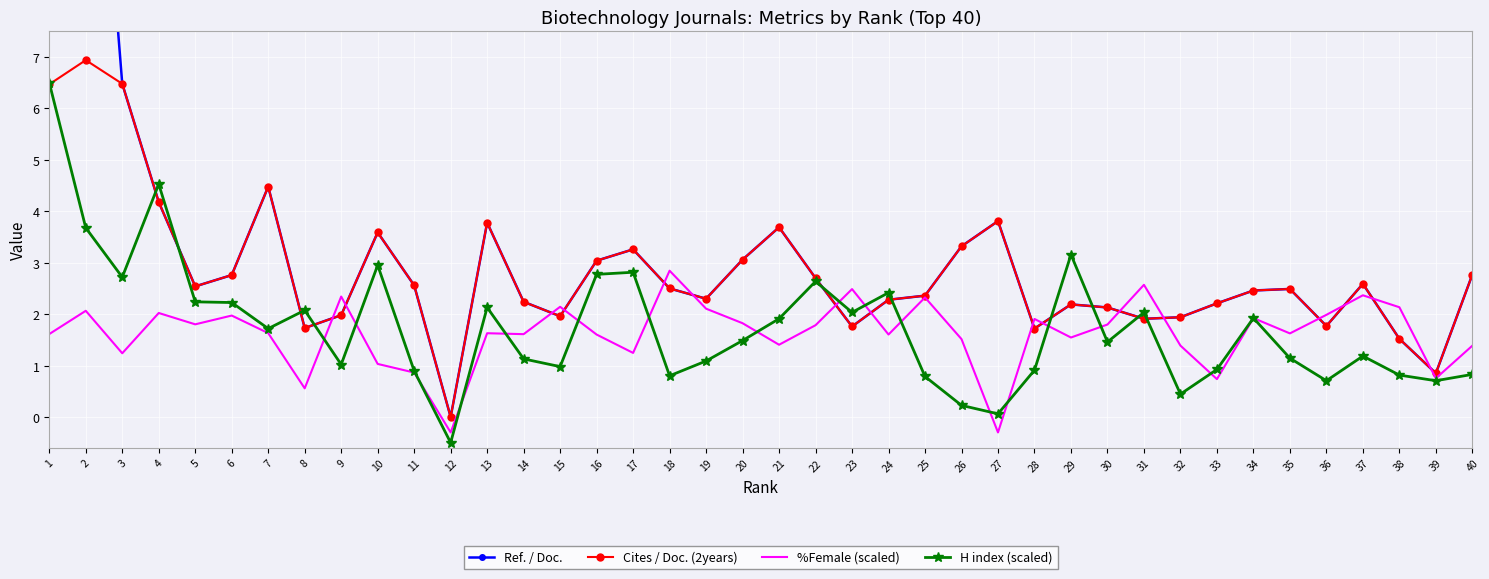

At which category does Cites / Doc. (2years) reach its first local valley?

5